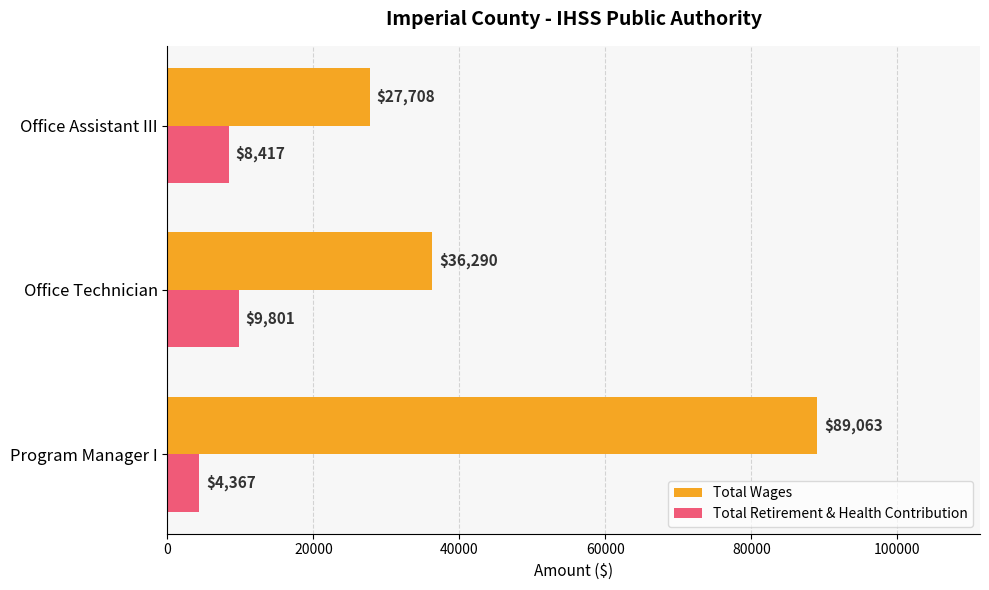

At which category is the sum across all series the highest?

Program Manager I